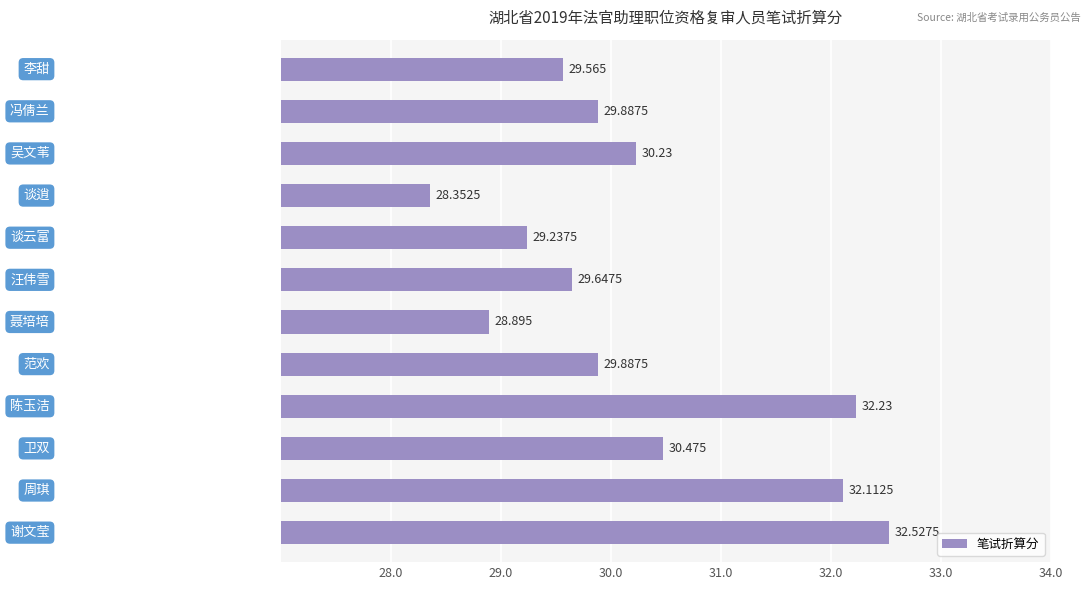

What is the greatest value displayed?

32.5